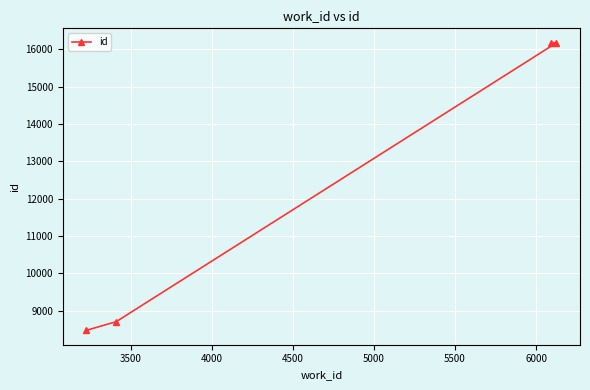

How many data points are less than 16171?

2